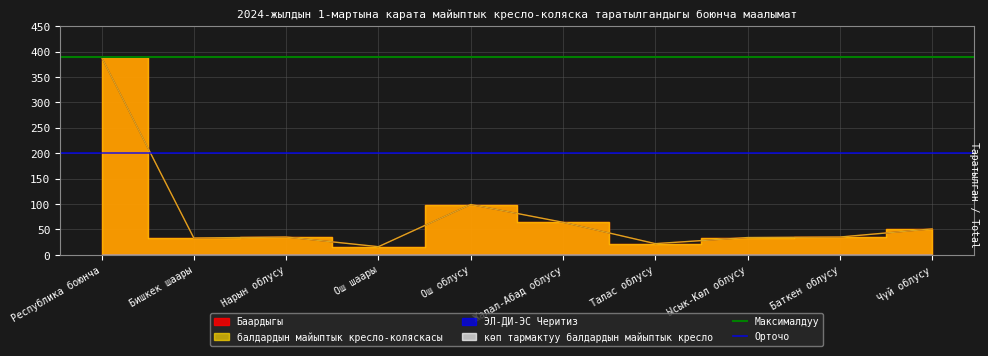

Does the chart have visible grid lines?

Yes